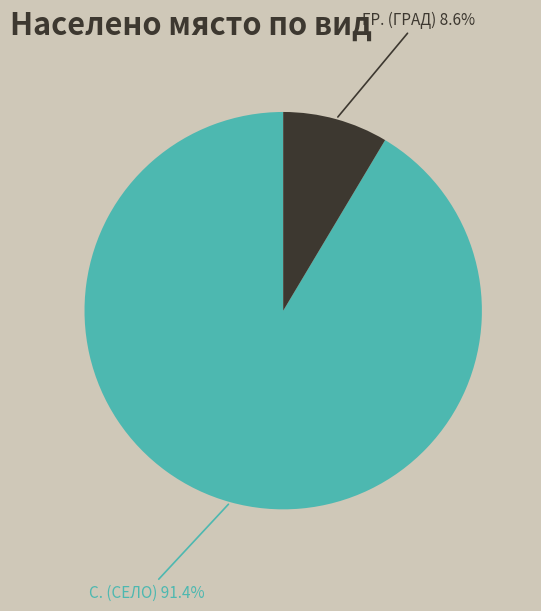

Is there a majority slice in this chart?

Yes